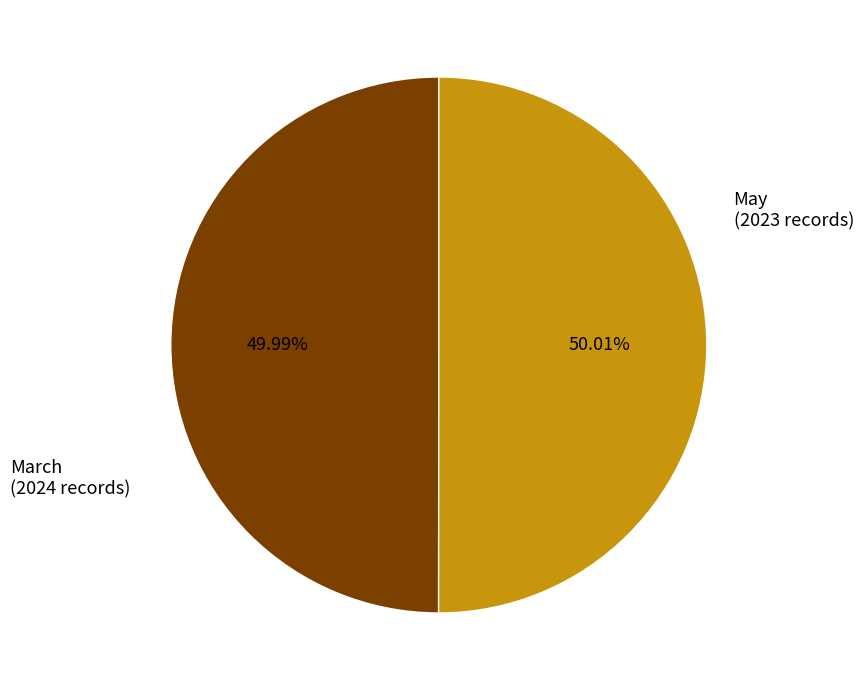

How many segments does this pie chart have?

2